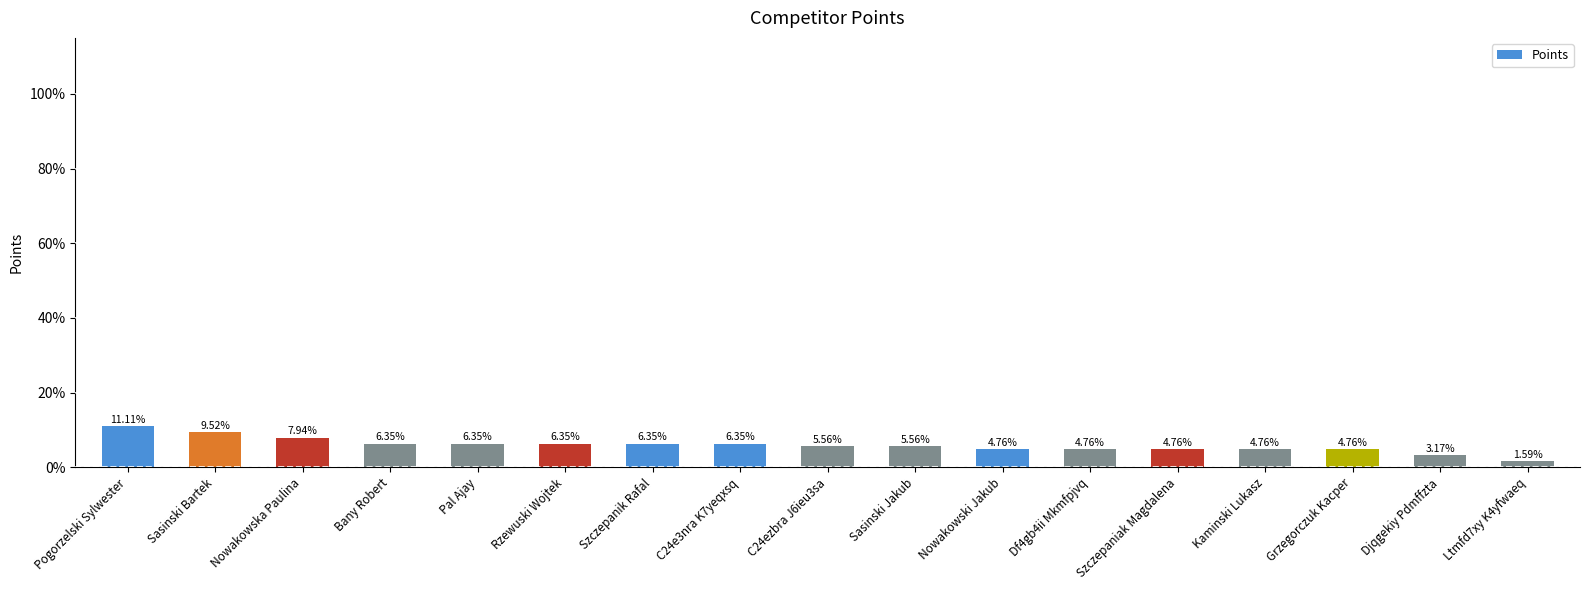

What is the sum of the values at Nowakowski Jakub and Rzewuski Wojtek?

11.1